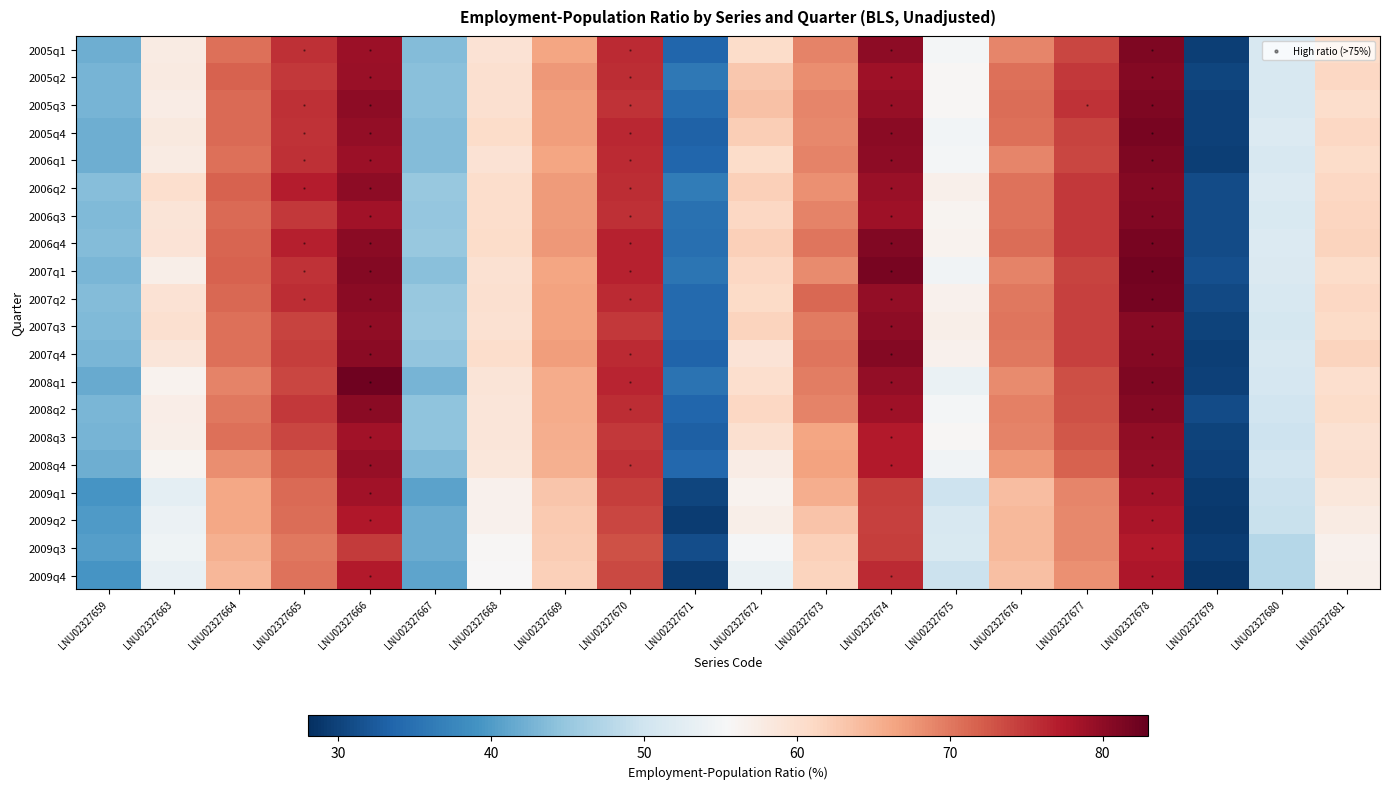

Reading left to right, extract all data points from this chart.

2005q1: LNU02327659=42.1	LNU02327663=57.7	LNU02327664=70.7	LNU02327665=75.5	LNU02327666=79.1	LNU02327667=43.6	LNU02327668=59.5	LNU02327669=66.3	LNU02327670=76.1	LNU02327671=33.8	LNU02327672=60.6	LNU02327673=69.1	LNU02327674=80.2	LNU02327675=55.0	LNU02327676=68.9	LNU02327677=73.9	LNU02327678=81.1	LNU02327679=29.6	LNU02327680=51.2	LNU02327681=60.6
2005q2: LNU02327659=42.8	LNU02327663=58.0	LNU02327664=71.7	LNU02327665=74.9	LNU02327666=79.3	LNU02327667=43.9	LNU02327668=60.0	LNU02327669=67.4	LNU02327670=75.7	LNU02327671=35.9	LNU02327672=63.0	LNU02327673=68.2	LNU02327674=78.8	LNU02327675=55.8	LNU02327676=70.7	LNU02327677=74.9	LNU02327678=80.8	LNU02327679=30.2	LNU02327680=51.1	LNU02327681=61.3
2005q3: LNU02327659=42.7	LNU02327663=57.5	LNU02327664=71.0	LNU02327665=75.6	LNU02327666=80.2	LNU02327667=44.1	LNU02327668=60.0	LNU02327669=66.9	LNU02327670=75.4	LNU02327671=34.3	LNU02327672=63.5	LNU02327673=68.9	LNU02327674=79.4	LNU02327675=55.9	LNU02327676=70.8	LNU02327677=75.3	LNU02327678=81.1	LNU02327679=29.9	LNU02327680=51.1	LNU02327681=60.3
2005q4: LNU02327659=42.1	LNU02327663=58.2	LNU02327664=71.1	LNU02327665=75.3	LNU02327666=79.6	LNU02327667=43.6	LNU02327668=60.5	LNU02327669=66.9	LNU02327670=76.3	LNU02327671=33.2	LNU02327672=62.2	LNU02327673=68.8	LNU02327674=80.4	LNU02327675=54.8	LNU02327676=70.6	LNU02327677=74.1	LNU02327678=81.5	LNU02327679=29.8	LNU02327680=51.8	LNU02327681=61.2
2006q1: LNU02327659=42.1	LNU02327663=57.7	LNU02327664=70.7	LNU02327665=75.5	LNU02327666=79.1	LNU02327667=43.6	LNU02327668=59.5	LNU02327669=66.3	LNU02327670=76.1	LNU02327671=33.8	LNU02327672=60.6	LNU02327673=69.1	LNU02327674=80.2	LNU02327675=55.0	LNU02327676=68.9	LNU02327677=73.9	LNU02327678=81.1	LNU02327679=29.6	LNU02327680=51.2	LNU02327681=60.6
2006q2: LNU02327659=43.7	LNU02327663=60.1	LNU02327664=71.7	LNU02327665=77.0	LNU02327666=80.2	LNU02327667=45.0	LNU02327668=60.4	LNU02327669=67.2	LNU02327670=75.8	LNU02327671=36.2	LNU02327672=62.0	LNU02327673=68.1	LNU02327674=79.3	LNU02327675=56.9	LNU02327676=70.4	LNU02327677=74.9	LNU02327678=80.8	LNU02327679=31.0	LNU02327680=51.8	LNU02327681=61.1
2006q3: LNU02327659=43.3	LNU02327663=59.0	LNU02327664=71.1	LNU02327665=74.9	LNU02327666=78.7	LNU02327667=44.8	LNU02327668=60.3	LNU02327669=67.3	LNU02327670=75.5	LNU02327671=35.0	LNU02327672=61.3	LNU02327673=69.1	LNU02327674=78.8	LNU02327675=56.2	LNU02327676=70.5	LNU02327677=75.0	LNU02327678=81.0	LNU02327679=31.0	LNU02327680=51.3	LNU02327681=61.4
2006q4: LNU02327659=43.6	LNU02327663=59.2	LNU02327664=71.5	LNU02327665=76.9	LNU02327666=80.4	LNU02327667=45.1	LNU02327668=60.6	LNU02327669=67.5	LNU02327670=76.6	LNU02327671=34.8	LNU02327672=62.1	LNU02327673=70.2	LNU02327674=80.9	LNU02327675=56.4	LNU02327676=70.9	LNU02327677=74.9	LNU02327678=81.6	LNU02327679=30.8	LNU02327680=51.7	LNU02327681=61.7
2007q1: LNU02327659=43.0	LNU02327663=57.2	LNU02327664=71.7	LNU02327665=75.4	LNU02327666=80.7	LNU02327667=44.1	LNU02327668=59.6	LNU02327669=66.4	LNU02327670=76.6	LNU02327671=35.5	LNU02327672=61.2	LNU02327673=68.6	LNU02327674=81.7	LNU02327675=54.6	LNU02327676=69.1	LNU02327677=74.0	LNU02327678=82.0	LNU02327679=31.3	LNU02327680=51.6	LNU02327681=60.6
2007q2: LNU02327659=43.6	LNU02327663=59.4	LNU02327664=71.2	LNU02327665=75.8	LNU02327666=80.4	LNU02327667=45.1	LNU02327668=59.9	LNU02327669=66.5	LNU02327670=76.1	LNU02327671=34.2	LNU02327672=60.7	LNU02327673=71.3	LNU02327674=79.6	LNU02327675=56.6	LNU02327676=70.0	LNU02327677=74.2	LNU02327678=81.8	LNU02327679=30.6	LNU02327680=51.0	LNU02327681=61.3
2007q3: LNU02327659=43.4	LNU02327663=60.0	LNU02327664=70.6	LNU02327665=74.1	LNU02327666=79.9	LNU02327667=45.3	LNU02327668=59.6	LNU02327669=66.5	LNU02327670=75.0	LNU02327671=34.2	LNU02327672=61.6	LNU02327673=69.8	LNU02327674=80.0	LNU02327675=57.2	LNU02327676=70.3	LNU02327677=74.3	LNU02327678=80.6	LNU02327679=30.1	LNU02327680=50.6	LNU02327681=60.7
2007q4: LNU02327659=43.0	LNU02327663=58.9	LNU02327664=70.7	LNU02327665=74.6	LNU02327666=80.3	LNU02327667=44.7	LNU02327668=60.3	LNU02327669=67.1	LNU02327670=76.0	LNU02327671=33.5	LNU02327672=59.2	LNU02327673=70.3	LNU02327674=80.7	LNU02327675=56.6	LNU02327676=70.1	LNU02327677=74.4	LNU02327678=80.8	LNU02327679=29.6	LNU02327680=51.2	LNU02327681=61.6
2008q1: LNU02327659=41.7	LNU02327663=56.4	LNU02327664=69.1	LNU02327665=73.9	LNU02327666=82.2	LNU02327667=42.7	LNU02327668=59.1	LNU02327669=65.7	LNU02327670=76.4	LNU02327671=35.1	LNU02327672=60.1	LNU02327673=69.6	LNU02327674=79.7	LNU02327675=53.7	LNU02327676=68.6	LNU02327677=73.2	LNU02327678=81.1	LNU02327679=29.9	LNU02327680=50.8	LNU02327681=60.2
2008q2: LNU02327659=42.9	LNU02327663=57.3	LNU02327664=70.1	LNU02327665=74.9	LNU02327666=80.4	LNU02327667=44.5	LNU02327668=58.9	LNU02327669=65.7	LNU02327670=75.9	LNU02327671=33.7	LNU02327672=61.2	LNU02327673=69.2	LNU02327674=78.8	LNU02327675=55.0	LNU02327676=69.3	LNU02327677=73.1	LNU02327678=80.7	LNU02327679=30.8	LNU02327680=50.3	LNU02327681=60.5
2008q3: LNU02327659=42.8	LNU02327663=57.1	LNU02327664=70.7	LNU02327665=73.8	LNU02327666=78.6	LNU02327667=44.5	LNU02327668=58.9	LNU02327669=65.4	LNU02327670=74.9	LNU02327671=33.1	LNU02327672=59.8	LNU02327673=66.3	LNU02327674=77.4	LNU02327675=55.8	LNU02327676=69.1	LNU02327677=72.5	LNU02327678=79.8	LNU02327679=30.1	LNU02327680=49.8	LNU02327681=59.7
2008q4: LNU02327659=42.0	LNU02327663=56.3	LNU02327664=68.2	LNU02327665=72.2	LNU02327666=79.5	LNU02327667=43.3	LNU02327668=58.6	LNU02327669=65.3	LNU02327670=75.3	LNU02327671=34.0	LNU02327672=57.5	LNU02327673=66.5	LNU02327674=77.3	LNU02327675=54.5	LNU02327676=67.4	LNU02327677=71.8	LNU02327678=79.7	LNU02327679=29.9	LNU02327680=50.3	LNU02327681=60.0
2009q1: LNU02327659=39.3	LNU02327663=52.8	LNU02327664=66.1	LNU02327665=71.0	LNU02327666=78.6	LNU02327667=40.8	LNU02327668=56.6	LNU02327669=63.1	LNU02327670=74.5	LNU02327671=30.3	LNU02327672=56.5	LNU02327673=65.5	LNU02327674=74.6	LNU02327675=49.8	LNU02327676=64.0	LNU02327677=69.0	LNU02327678=78.6	LNU02327679=29.1	LNU02327680=49.6	LNU02327681=58.7
2009q2: LNU02327659=40.0	LNU02327663=53.8	LNU02327664=66.1	LNU02327665=70.8	LNU02327666=77.5	LNU02327667=41.9	LNU02327668=56.6	LNU02327669=62.8	LNU02327670=73.8	LNU02327671=29.4	LNU02327672=57.2	LNU02327673=63.4	LNU02327674=74.4	LNU02327675=51.0	LNU02327676=64.5	LNU02327677=68.8	LNU02327678=77.9	LNU02327679=28.9	LNU02327680=49.3	LNU02327681=57.7
2009q3: LNU02327659=40.3	LNU02327663=54.3	LNU02327664=65.2	LNU02327665=70.0	LNU02327666=74.7	LNU02327667=41.8	LNU02327668=55.8	LNU02327669=62.4	LNU02327670=73.0	LNU02327671=31.1	LNU02327672=55.1	LNU02327673=62.1	LNU02327674=74.6	LNU02327675=51.4	LNU02327676=64.5	LNU02327677=68.7	LNU02327678=77.3	LNU02327679=29.4	LNU02327680=47.6	LNU02327681=56.7
2009q4: LNU02327659=39.2	LNU02327663=53.5	LNU02327664=64.7	LNU02327665=70.5	LNU02327666=77.4	LNU02327667=40.9	LNU02327668=55.7	LNU02327669=62.1	LNU02327670=73.7	LNU02327671=29.5	LNU02327672=53.6	LNU02327673=61.7	LNU02327674=76.1	LNU02327675=49.5	LNU02327676=63.7	LNU02327677=68.0	LNU02327678=77.8	LNU02327679=28.7	LNU02327680=47.6	LNU02327681=56.8